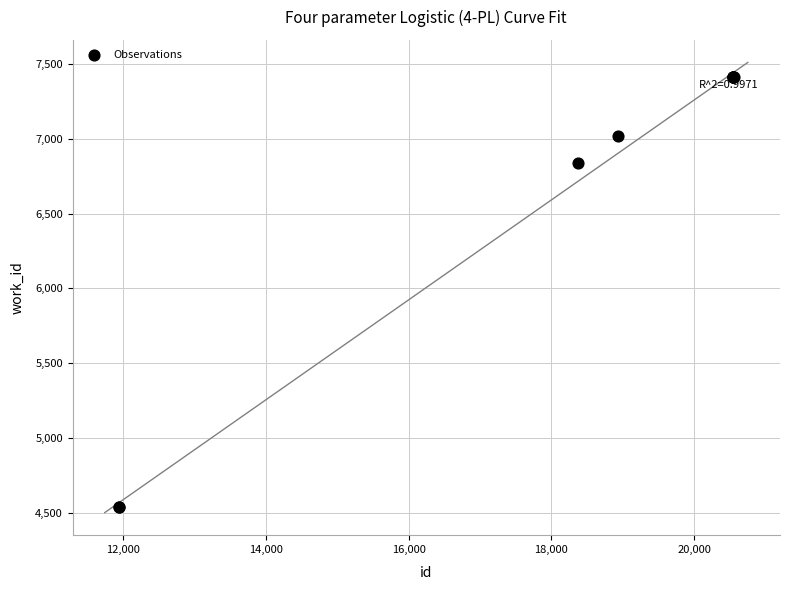

What Y value in the scatter plot is closest to 5976?

6840